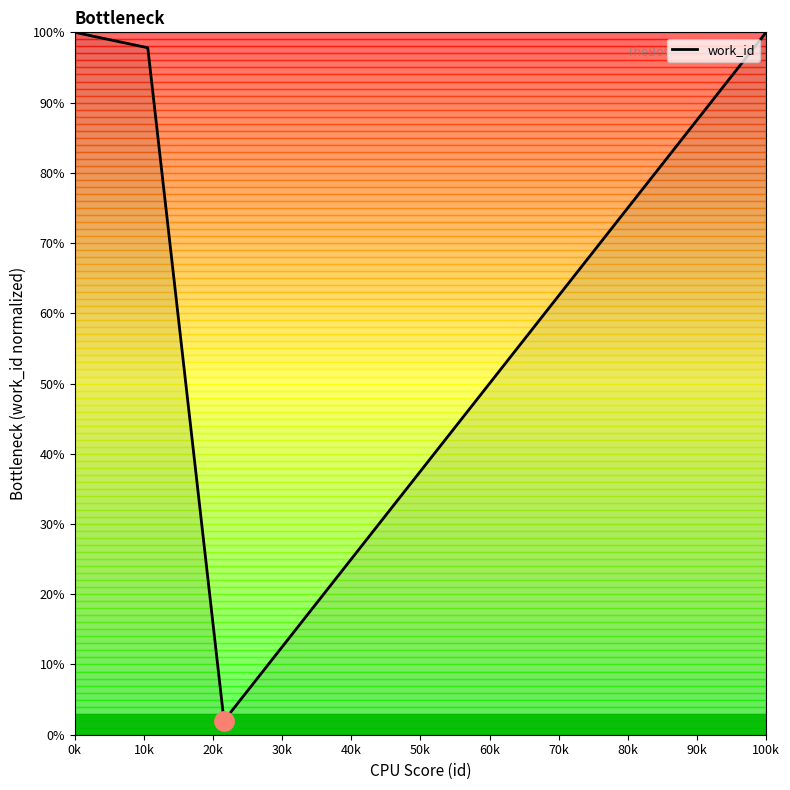

What is the difference between the maximum and minimum values?

98.0